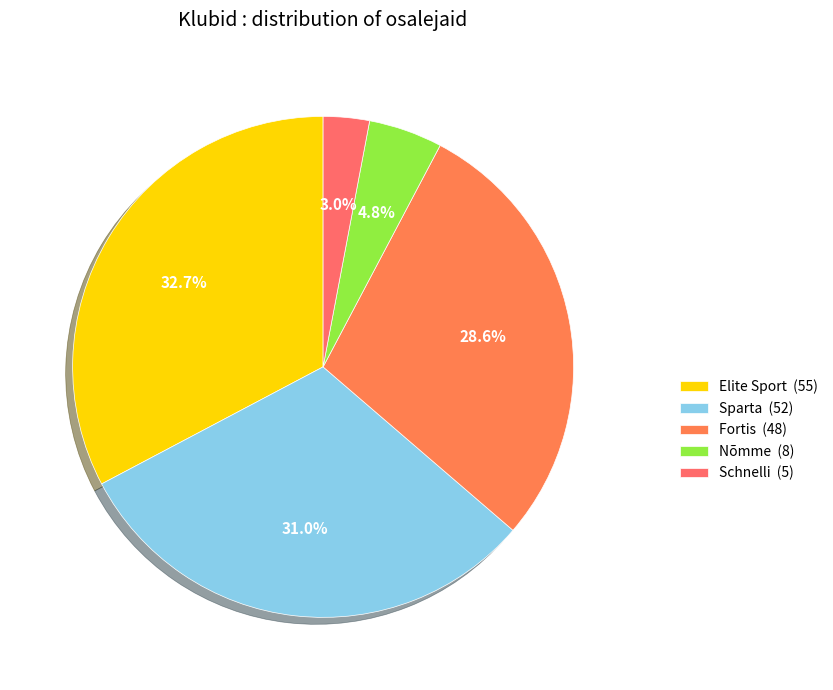

Which category has the smallest portion of the pie?

Schnelli (5)